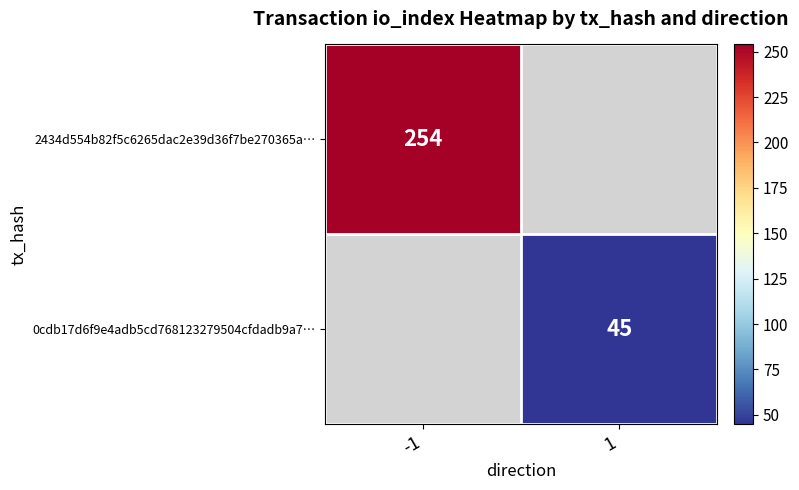

The value of 0cdb17d6f9e4adb5cd768123279504cfdadb9a7… at 1 is 45. True or false?

True